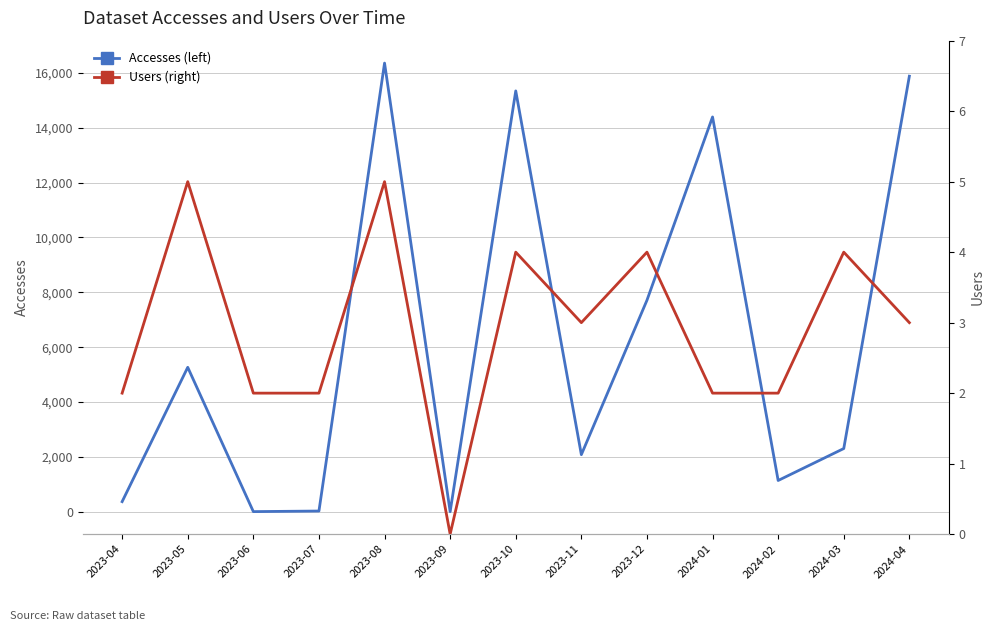

How many lines are shown in the chart?

2